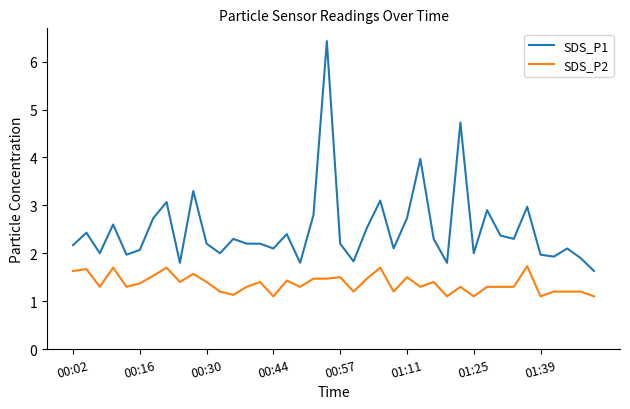

True or false: SDS_P2 and SDS_P1 intersect in this chart.

False